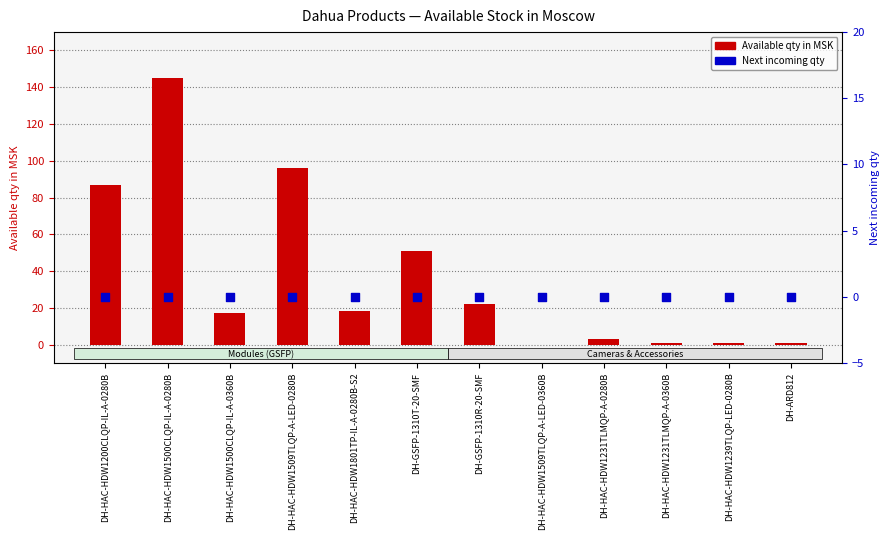

Which series has the largest total across all categories?

Available qty in MSK